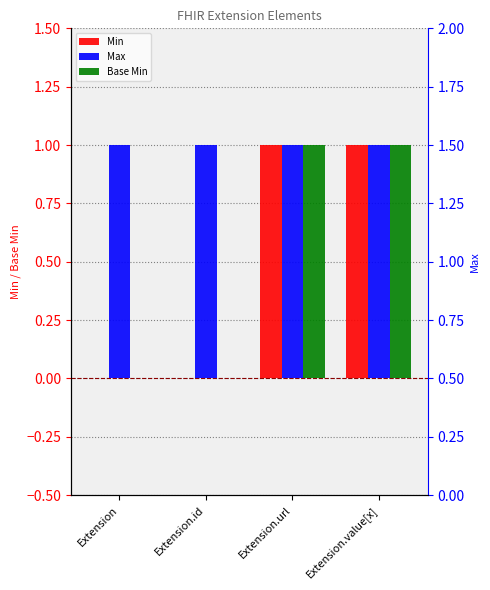

Which series has the largest total across all categories?

Max